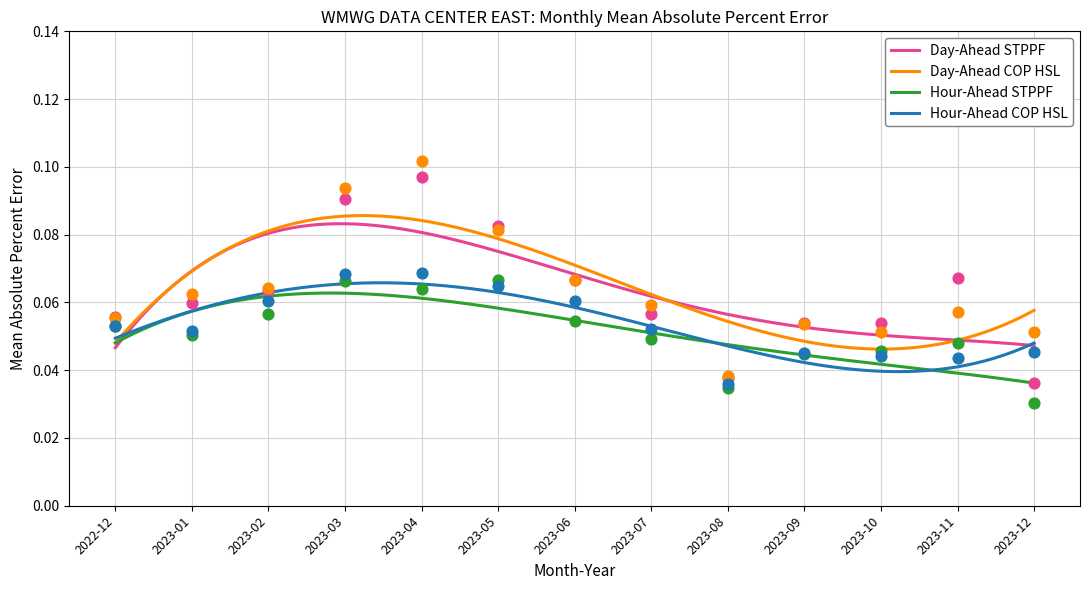

Which series reaches the minimum Y coordinate?

Hour-Ahead STPPF